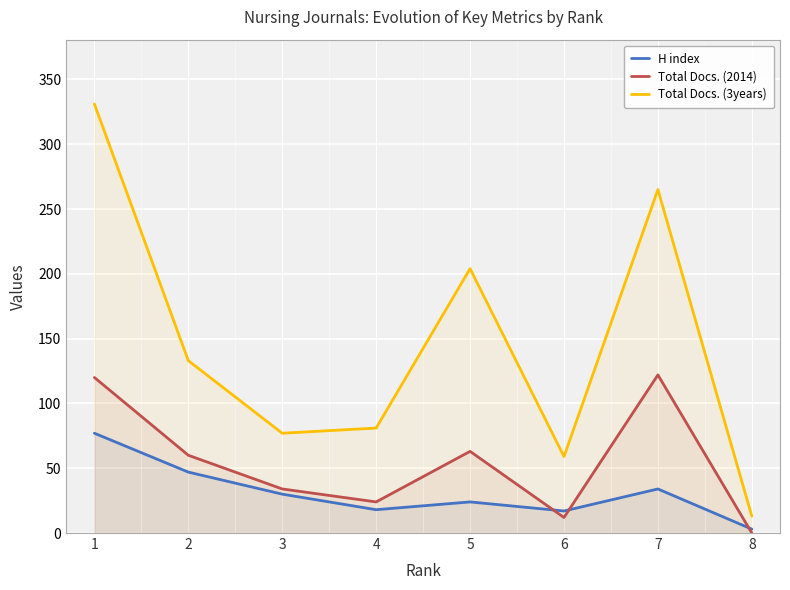

The H index series shows 77 at 1. True or false?

True